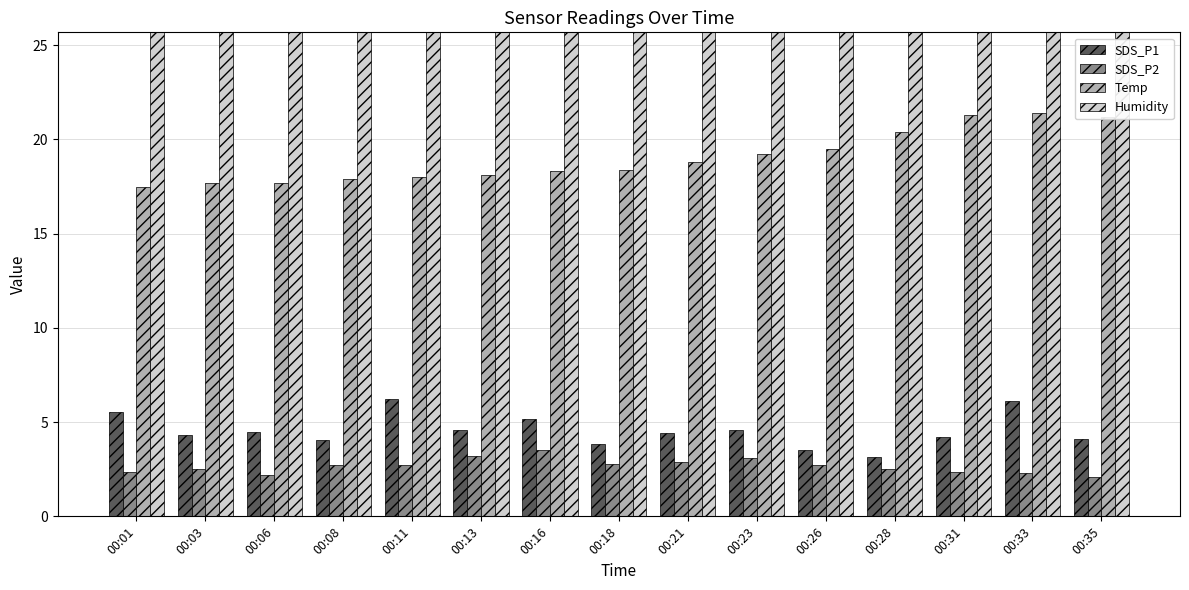

Which category has the lowest value in the SDS_P1 series?

00:28